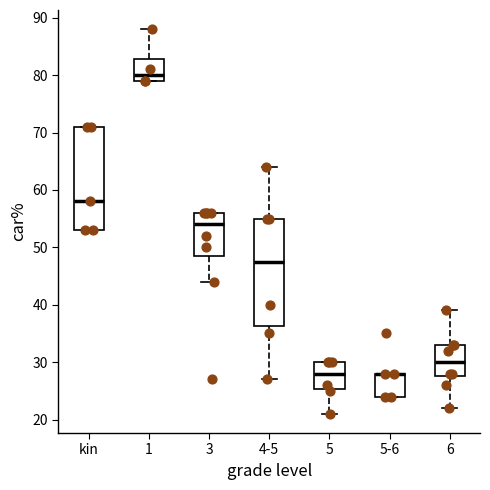

Reading left to right, transcribe this box plot: for each box, give where its median line is, the range the box spans, and where its two whiskers end, as read against the y-axis. The values are not printed on the chart, so give them approximately, as read against the axis.

kin: median 58, box 53 to 71, whiskers 53 to 71
1: median 80, box 79 to 83, whiskers 79 to 88
3: median 54, box 49 to 56, whiskers 44 to 56
4-5: median 48, box 36 to 55, whiskers 27 to 64
5: median 28, box 25 to 30, whiskers 21 to 30
5-6: median 28 (drawn on the box's upper edge), box 24 to 28, whiskers 24 to 28
6: median 30, box 28 to 33, whiskers 22 to 39